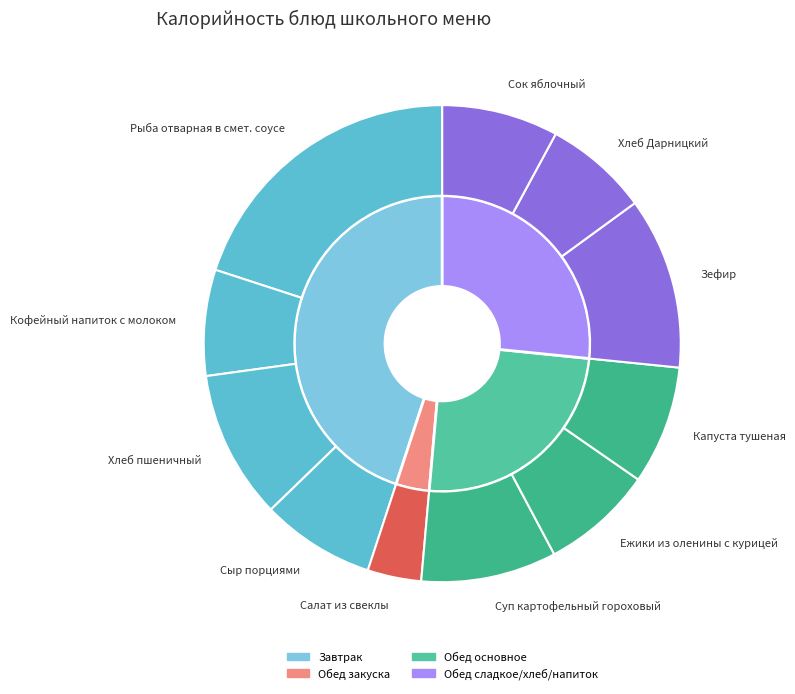

Do Салат из свеклы and Кофейный напиток с молоком together represent more than half of the pie?

No